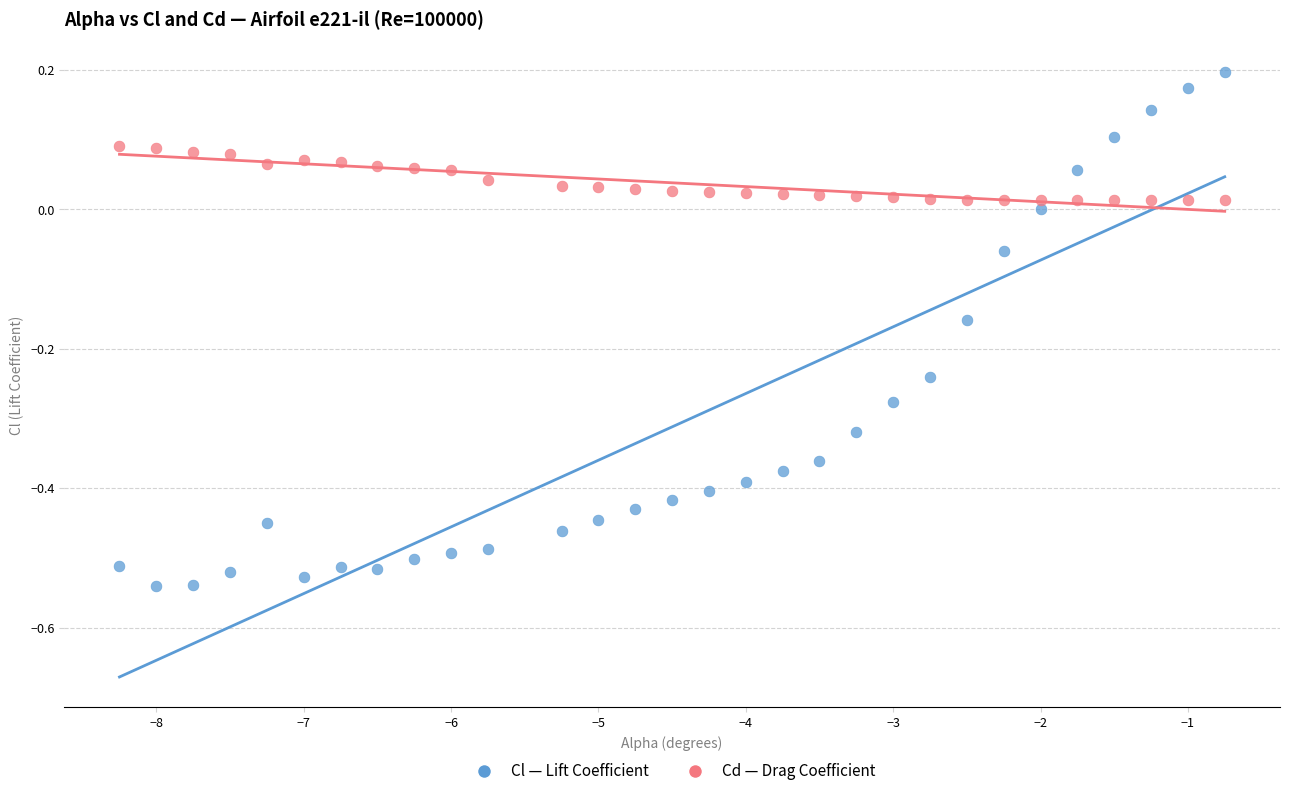

Across all data points, what is the range of X values (max minus min)?

7.5